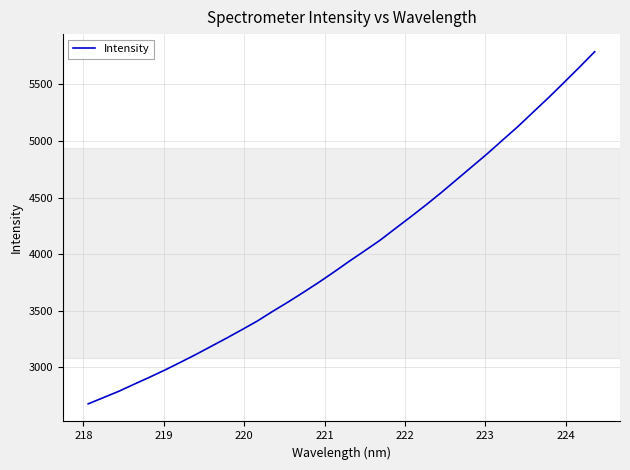

What is the smallest value displayed?

2676.9